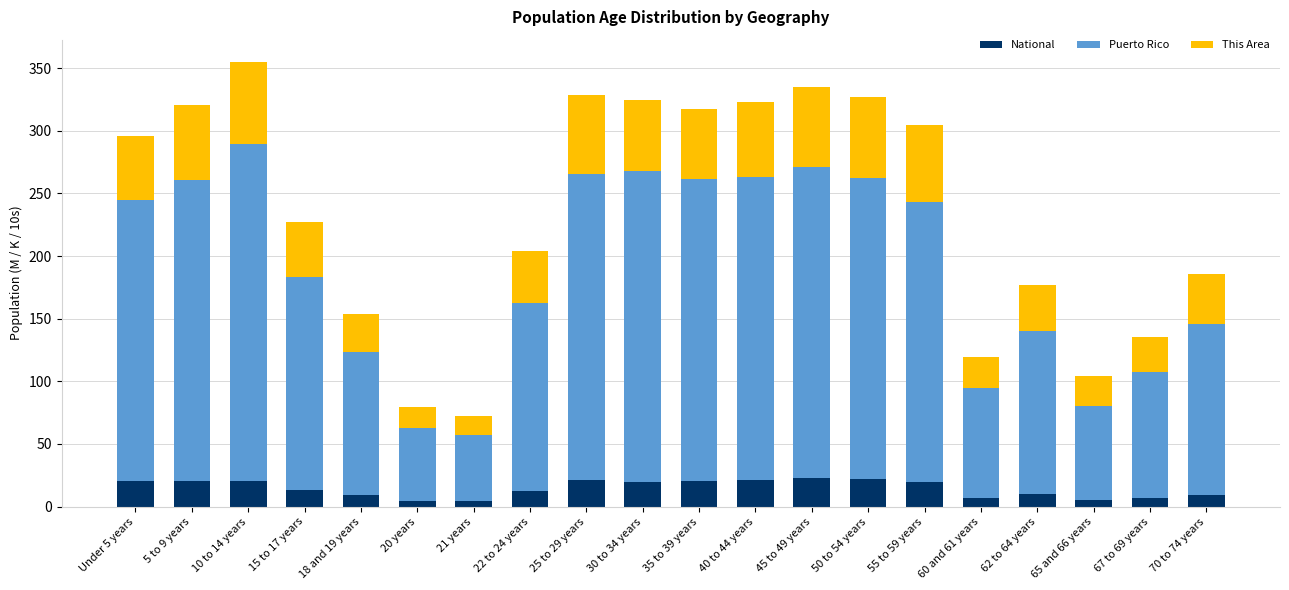

What is the highest value of the National series?

22.7